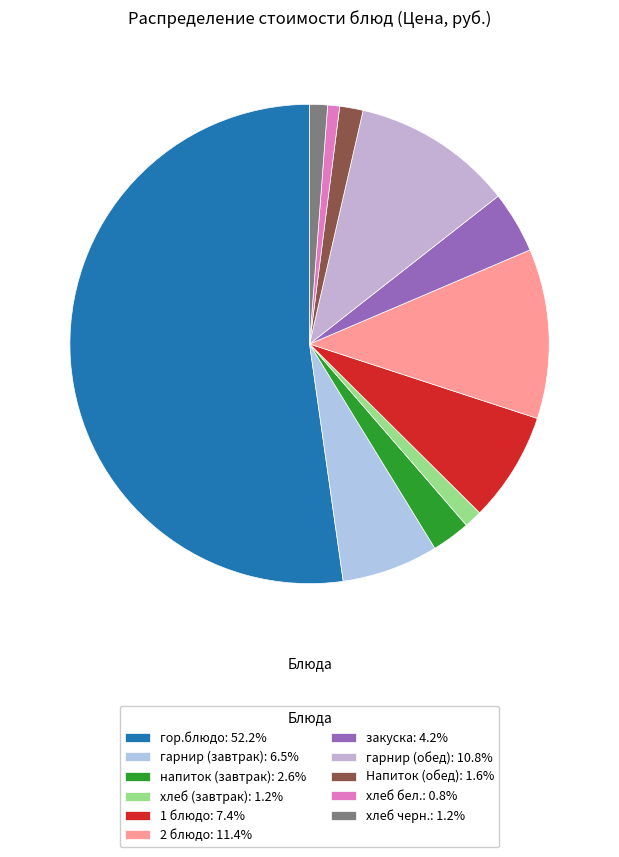

To the nearest percent, what portion does напиток (завтрак) represent?

3%